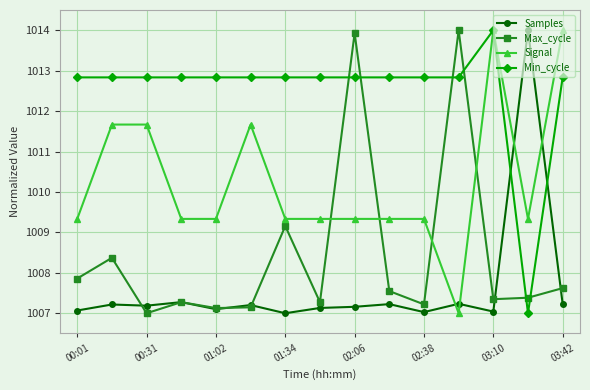

What is the value of the Samples point at the 4th from the left?

1007.3